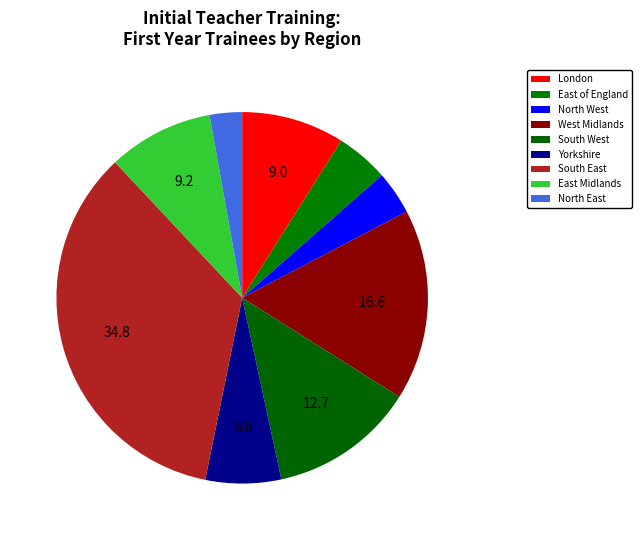

How many segments does this pie chart have?

9